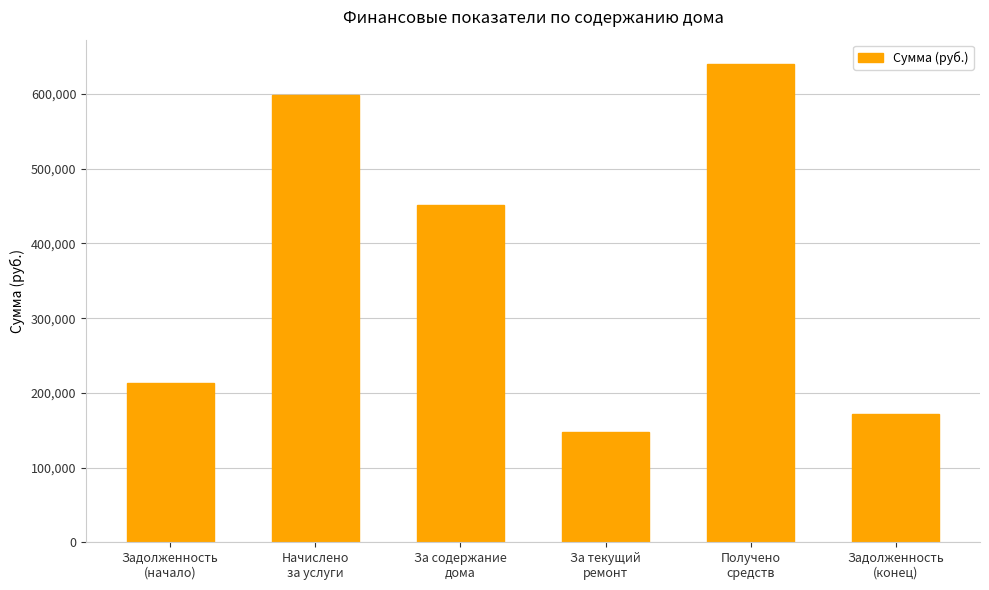

True or false: the data shows 601803.6 at За содержание
дома.

False